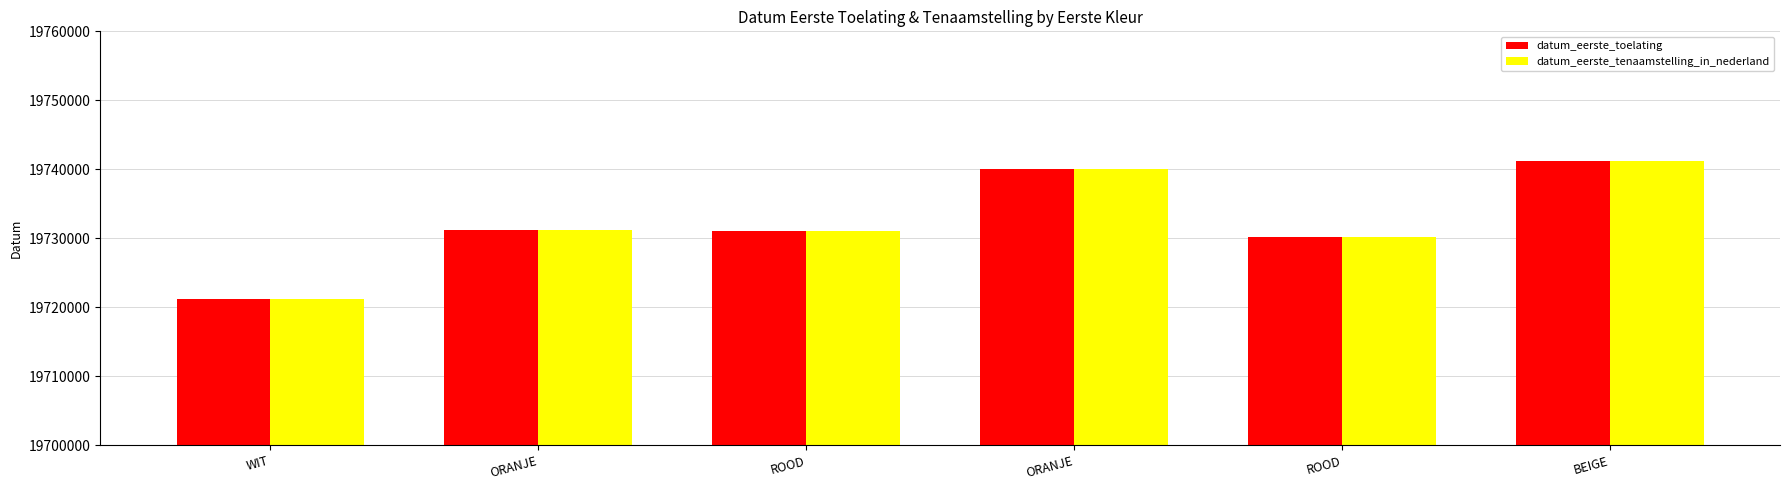

What is the difference between the maximum and minimum values in the datum_eerste_toelating series?

20002